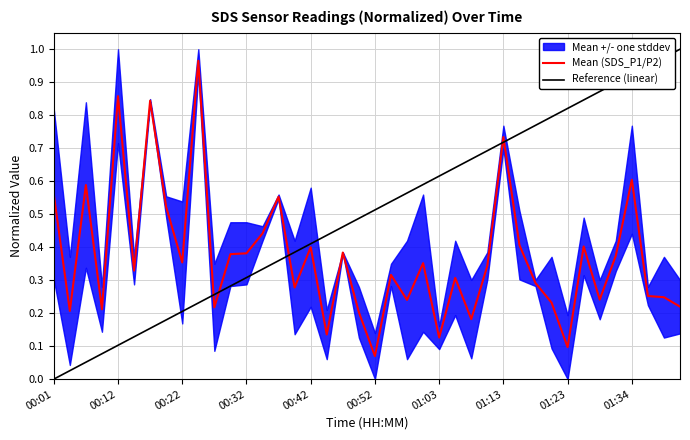

What is the average value of the Mean (SDS_P1/P2) series?

0.4